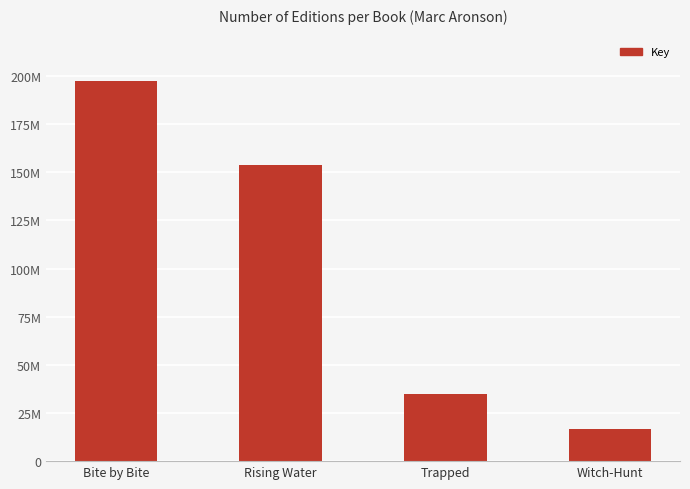

Reading left to right, extract all data points from this chart.

197496740	153690904	34964178	16878951